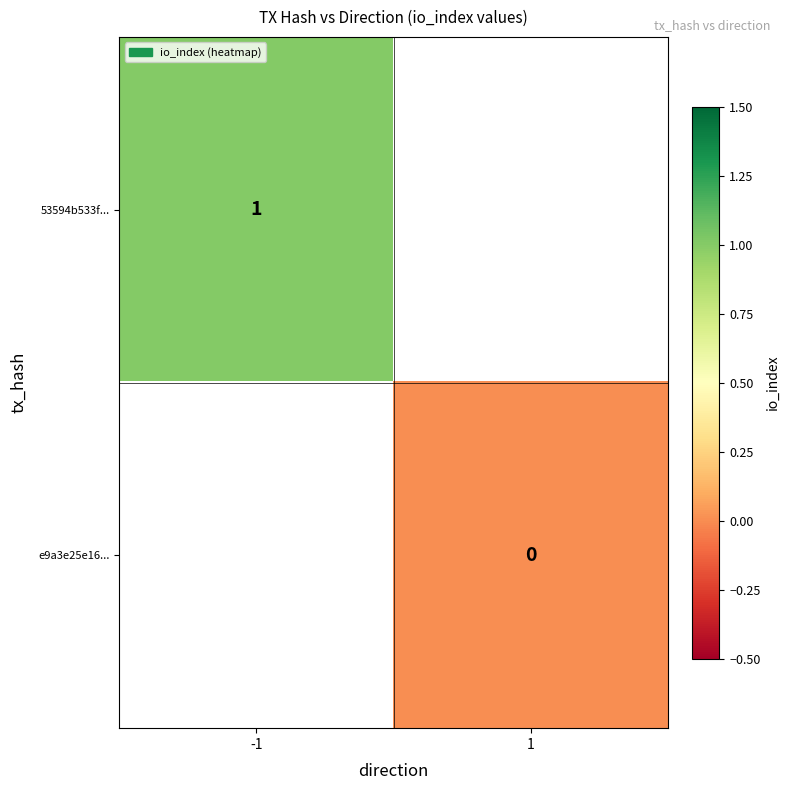

Is the value of 53594b533f... at -1 greater than the value of e9a3e25e16... at 1?

Yes